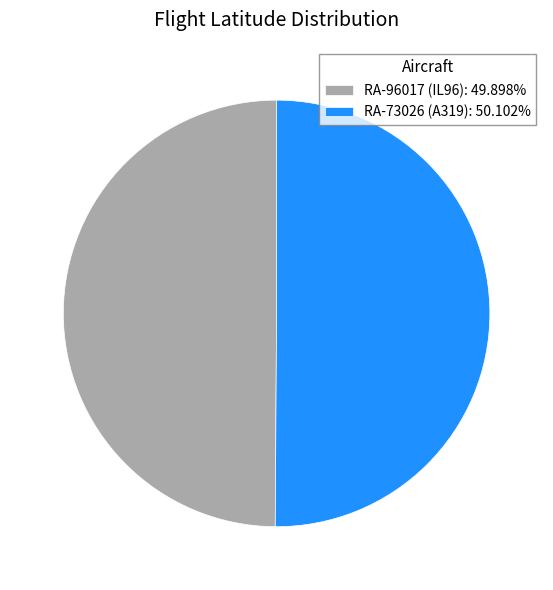

Approximately how many times larger is the value at RA-73026 (A319): 50.102% compared to RA-96017 (IL96): 49.898%?

1.0